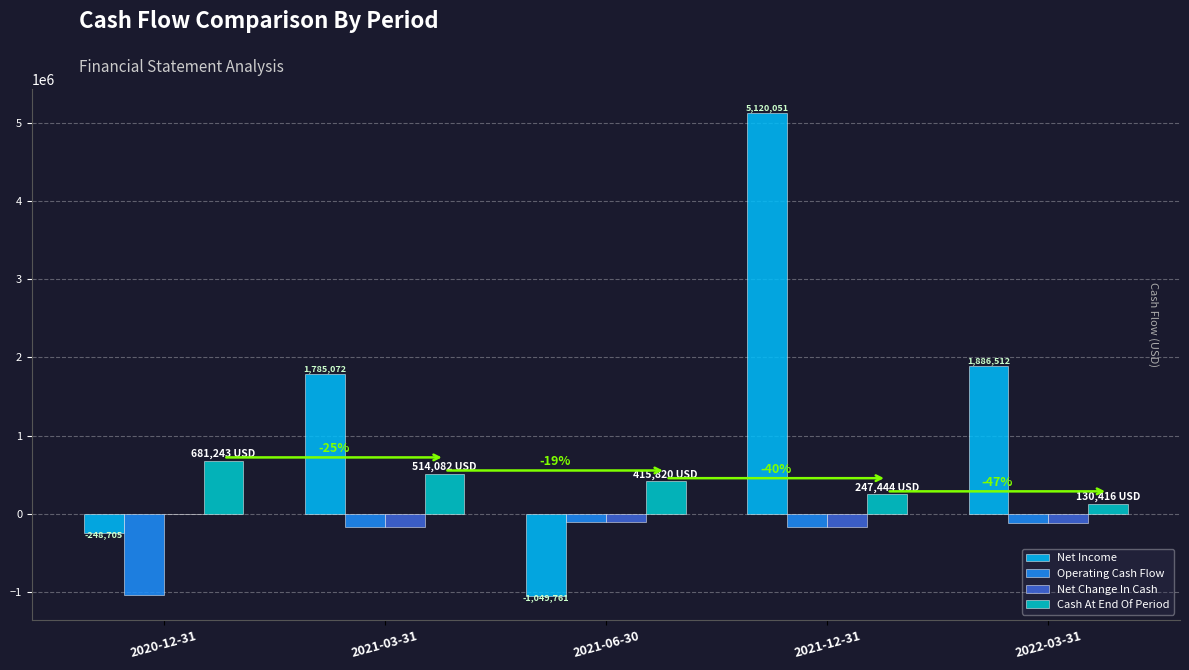

What is the sum of all Operating Cash Flow values?

-1582129